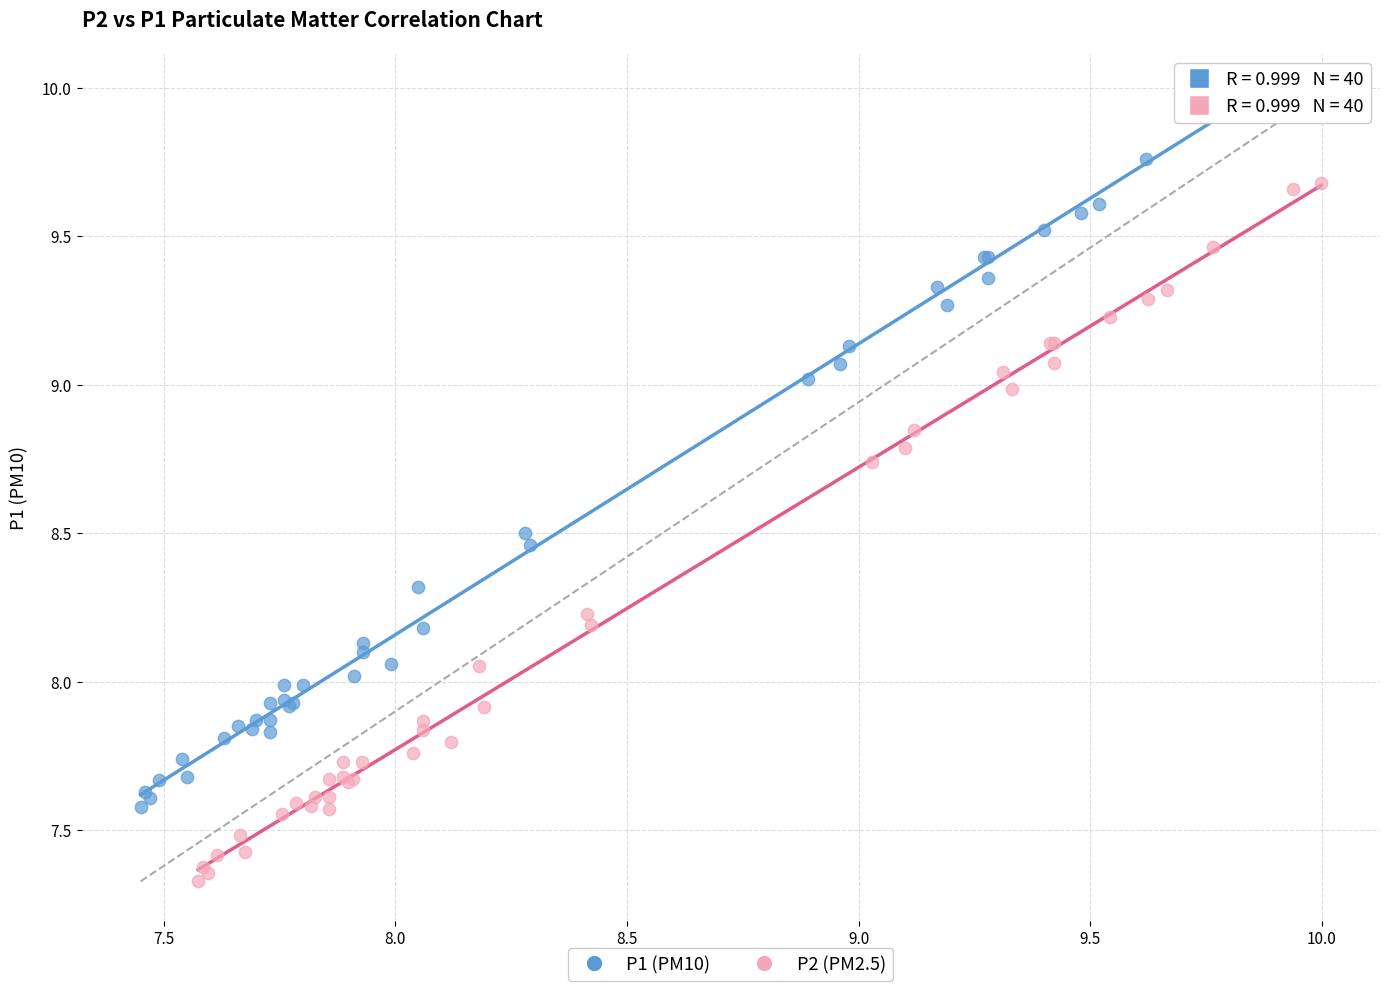

Which series reaches the maximum Y coordinate?

P1 (PM10)